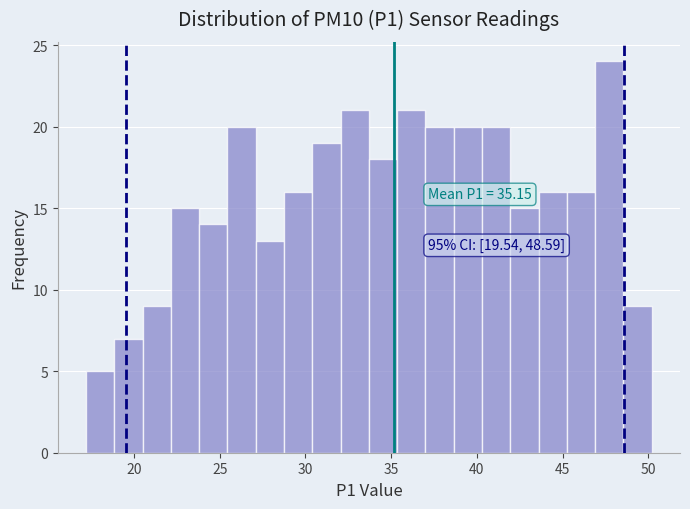

Around what value on the x-axis is the tallest bar? Give the approximate position of its centre, as read against the axis.

47.5